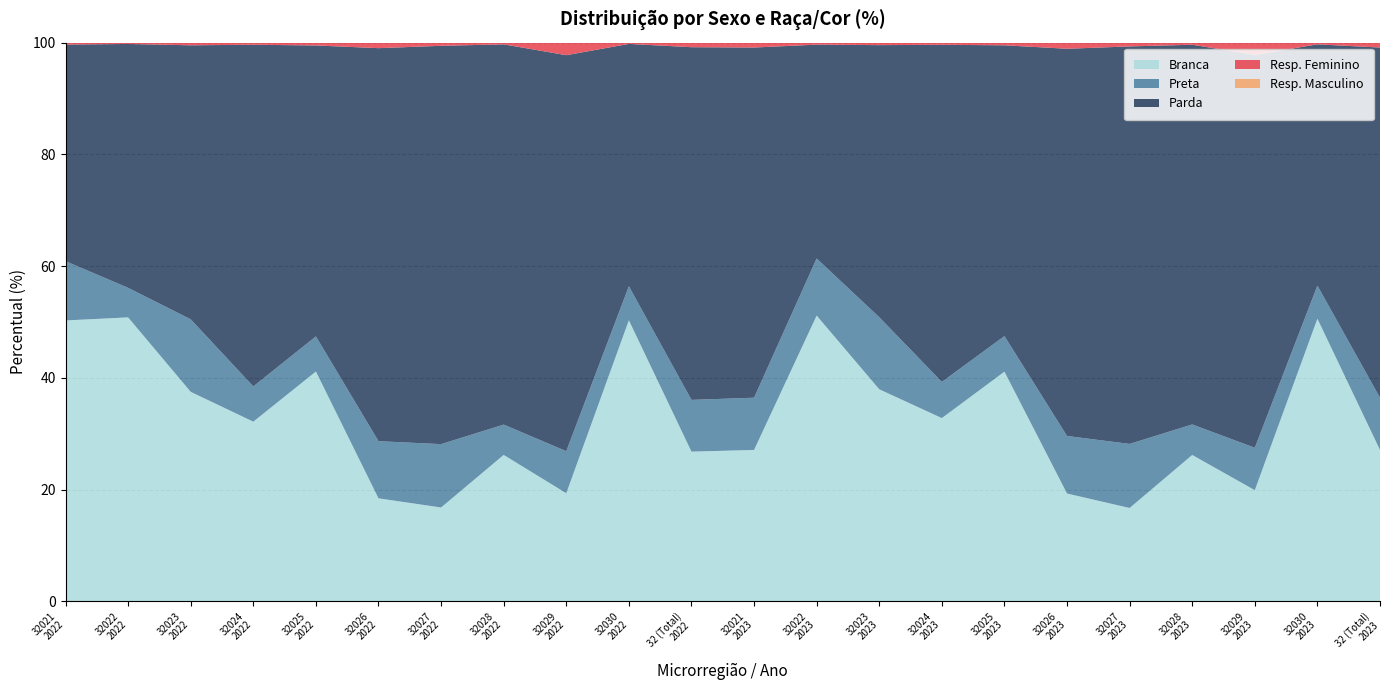

Reading left to right, list all the values displayed in this chart.

Resp. Feminino: 32021
2022=81.5	32022
2022=83.3	32023
2022=77.7	32024
2022=81.3	32025
2022=80.1	32026
2022=81.2	32027
2022=80.1	32028
2022=79.5	32029
2022=82.7	32030
2022=86.0	32 (Total)
2022=81.0	32021
2023=78.1	32022
2023=80.7	32023
2023=74.7	32024
2023=79.0	32025
2023=76.5	32026
2023=77.9	32027
2023=76.6	32028
2023=77.5	32029
2023=81.7	32030
2023=84.0	32 (Total)
2023=78.1
Resp. Masculino: 32021
2022=18.4	32022
2022=16.7	32023
2022=22.4	32024
2022=18.7	32025
2022=19.9	32026
2022=18.8	32027
2022=19.9	32028
2022=20.5	32029
2022=17.3	32030
2022=14.0	32 (Total)
2022=19.0	32021
2023=21.9	32022
2023=19.3	32023
2023=25.3	32024
2023=21.0	32025
2023=23.5	32026
2023=22.1	32027
2023=23.4	32028
2023=22.5	32029
2023=18.3	32030
2023=16.0	32 (Total)
2023=21.9
Branca: 32021
2022=50.3	32022
2022=50.8	32023
2022=37.5	32024
2022=32.1	32025
2022=41.1	32026
2022=18.4	32027
2022=16.8	32028
2022=26.2	32029
2022=19.3	32030
2022=50.3	32 (Total)
2022=26.8	32021
2023=27.1	32022
2023=51.1	32023
2023=38.0	32024
2023=32.8	32025
2023=41.1	32026
2023=19.3	32027
2023=16.7	32028
2023=26.2	32029
2023=19.9	32030
2023=50.6	32 (Total)
2023=27.1
Preta: 32021
2022=10.6	32022
2022=5.3	32023
2022=13.0	32024
2022=6.3	32025
2022=6.3	32026
2022=10.2	32027
2022=11.3	32028
2022=5.4	32029
2022=7.5	32030
2022=6.1	32 (Total)
2022=9.3	32021
2023=9.3	32022
2023=10.2	32023
2023=12.9	32024
2023=6.5	32025
2023=6.4	32026
2023=10.3	32027
2023=11.5	32028
2023=5.5	32029
2023=7.6	32030
2023=5.9	32 (Total)
2023=9.3
Parda: 32021
2022=38.8	32022
2022=43.6	32023
2022=49.0	32024
2022=61.2	32025
2022=52.1	32026
2022=70.3	32027
2022=71.3	32028
2022=68.1	32029
2022=70.9	32030
2022=43.4	32 (Total)
2022=63.1	32021
2023=62.7	32022
2023=38.3	32023
2023=48.7	32024
2023=60.3	32025
2023=52.0	32026
2023=69.3	32027
2023=71.2	32028
2023=68.0	32029
2023=70.3	32030
2023=43.2	32 (Total)
2023=62.7